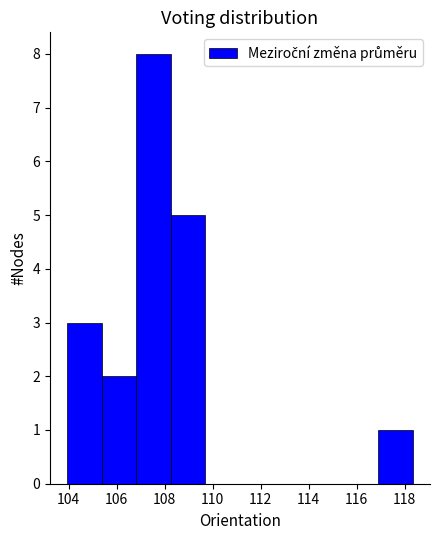

What is the height of the bar covering 108.2 to 109.8 on the x-axis? Neither the bar edges nor the heights are printed on the chart, so give them approximately, as read against the axes.

5